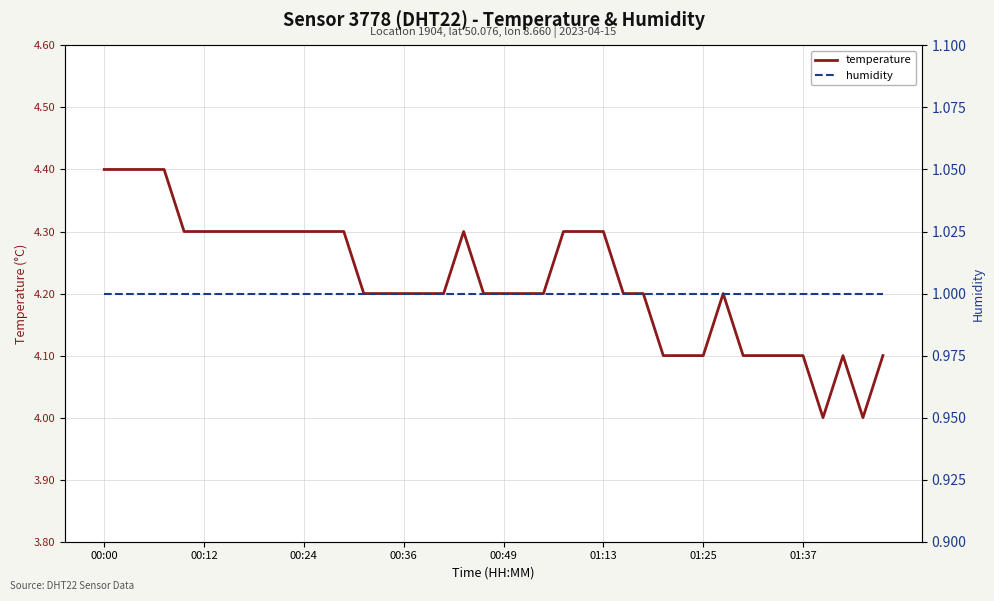

Where is the first local minimum for temperature?

36